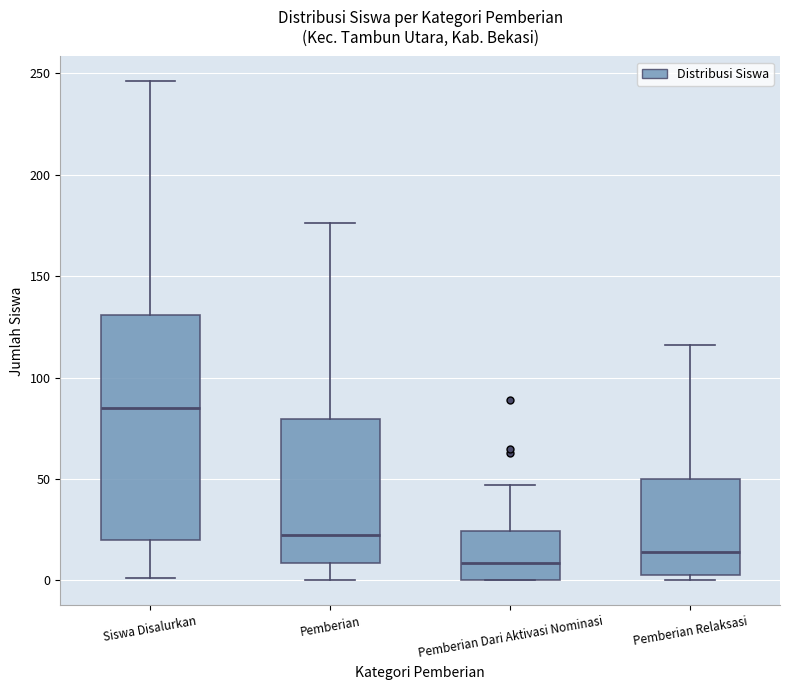

Which box's median line is the lowest?

Pemberian Dari Aktivasi Nominasi